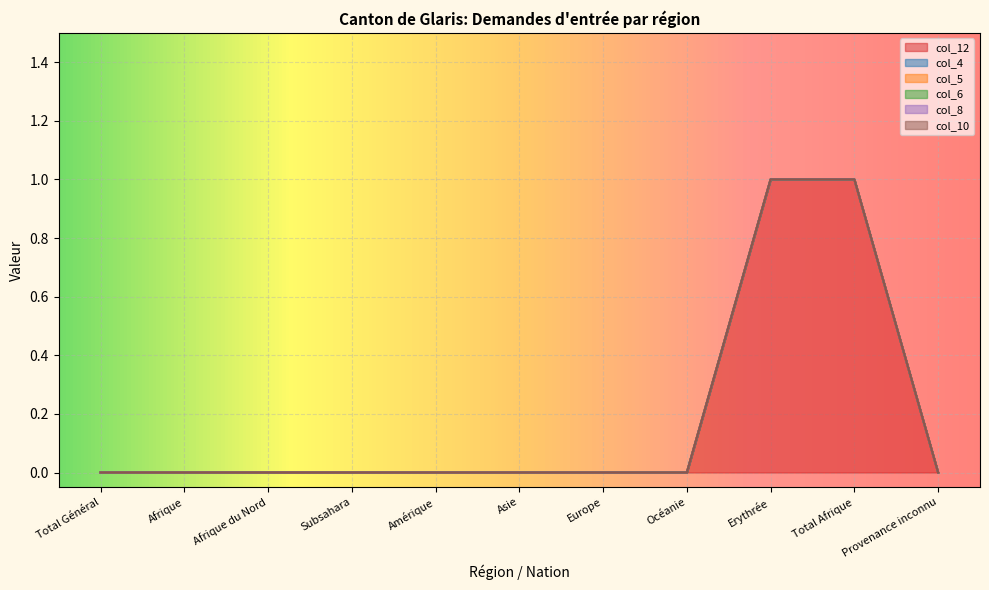

At which label is col_6 closest to 0?

Total Général